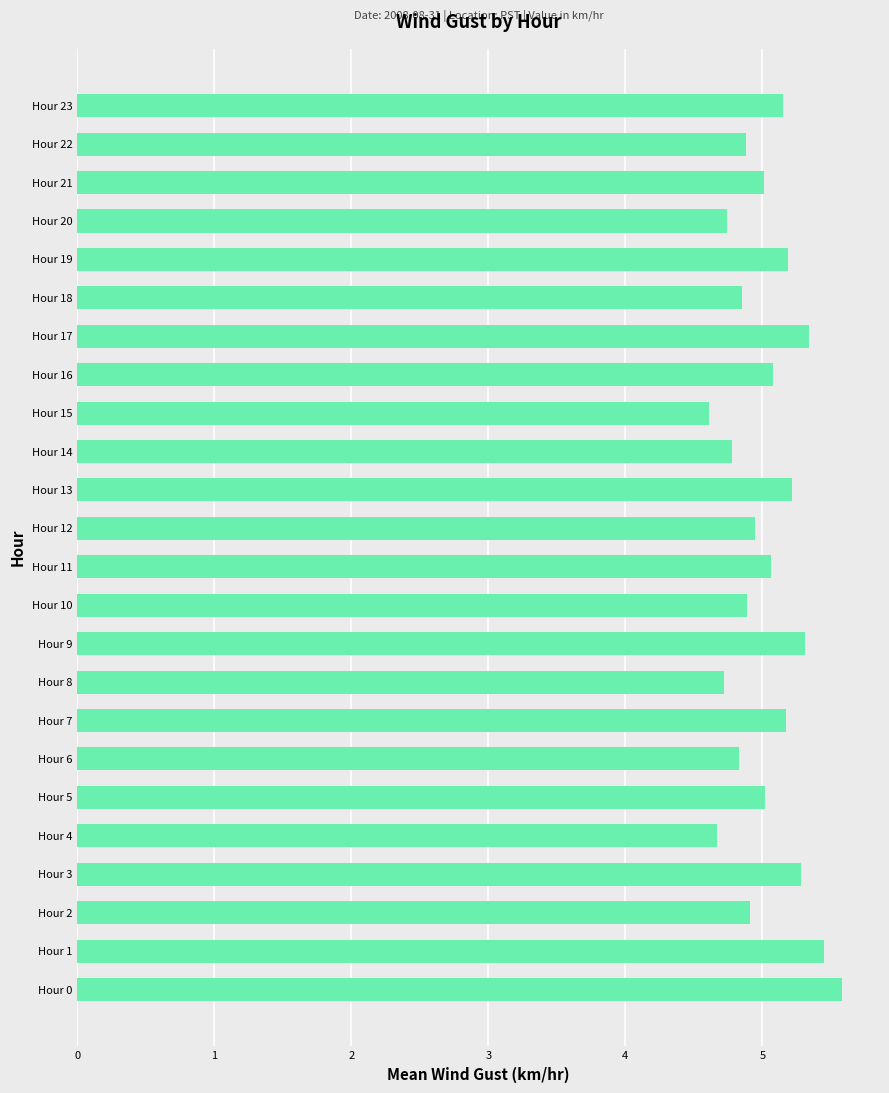

What is the average value?

5.0